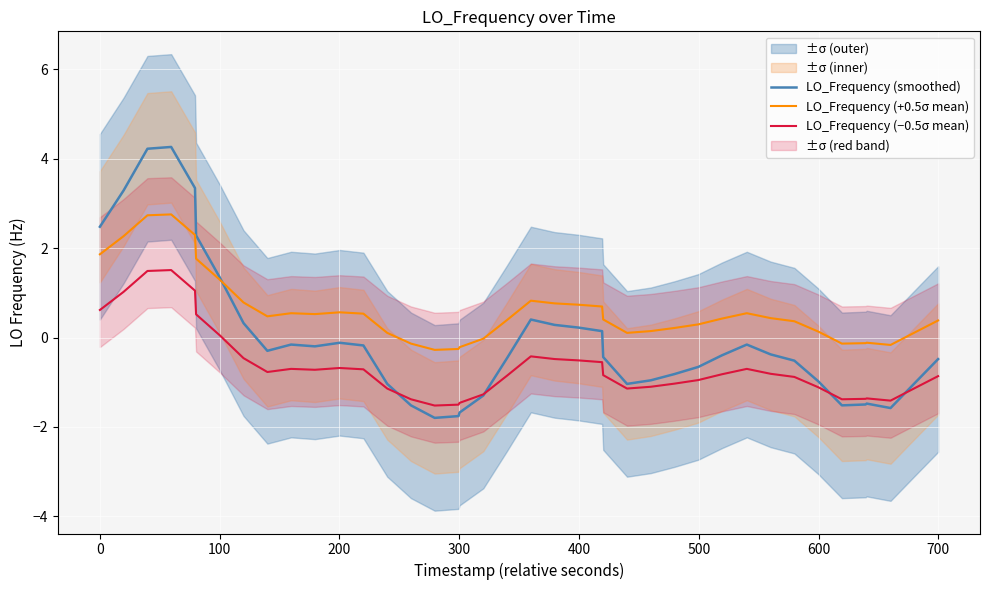

Which series has the widest spread of values?

LO_Frequency (smoothed)